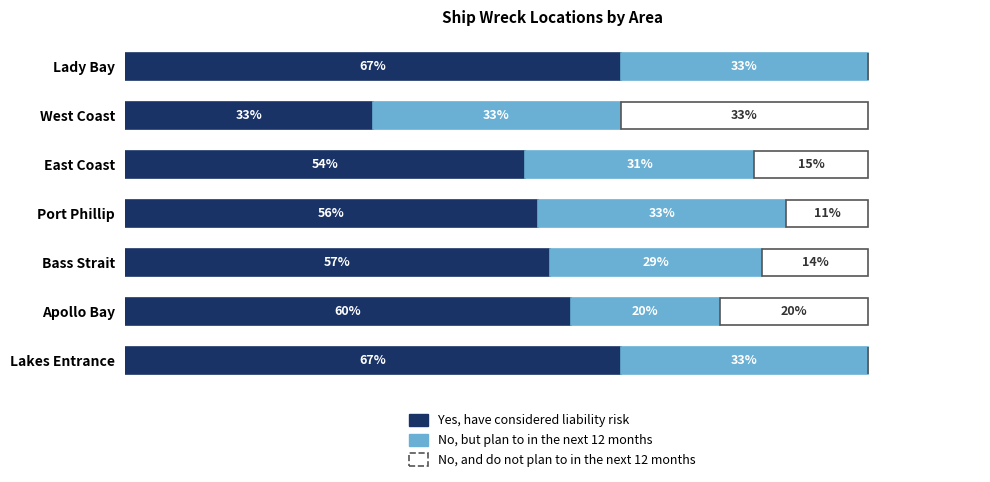

What are all the series names shown in the legend?

Yes, have considered liability risk, No, but plan to in the next 12 months, No, and do not plan to in the next 12 months